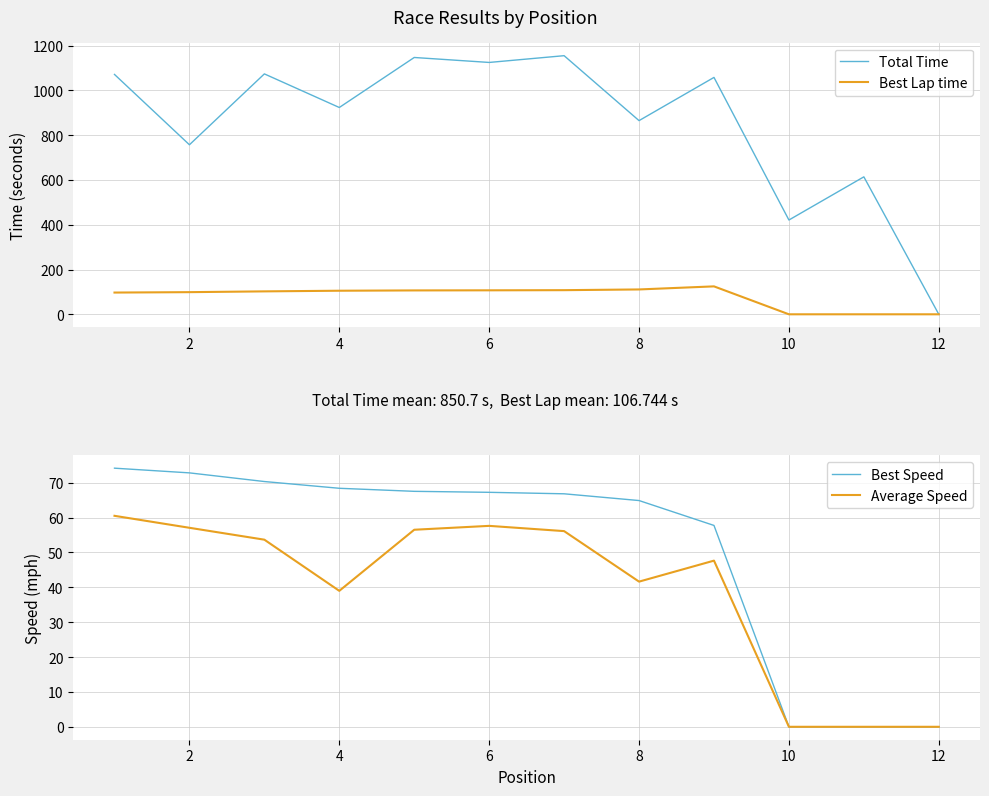

True or false: Average Speed and Best Speed cross at least once.

False